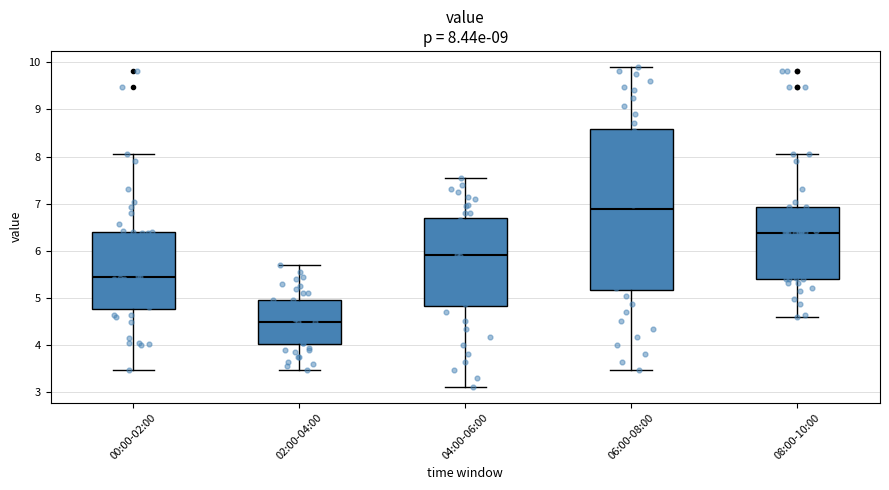

Which box's median line is the lowest?

02:00-04:00